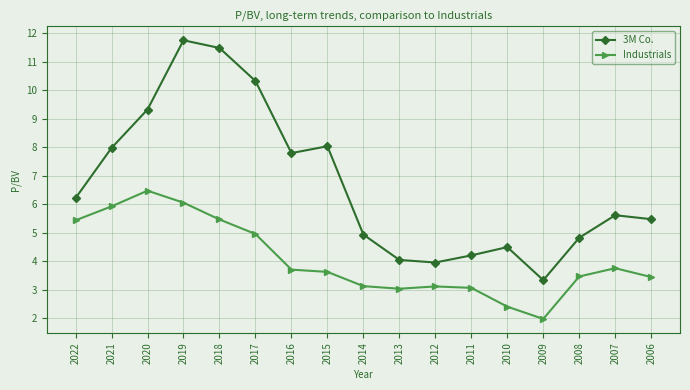

What is the approximate value of Industrials at 2011?

3.1